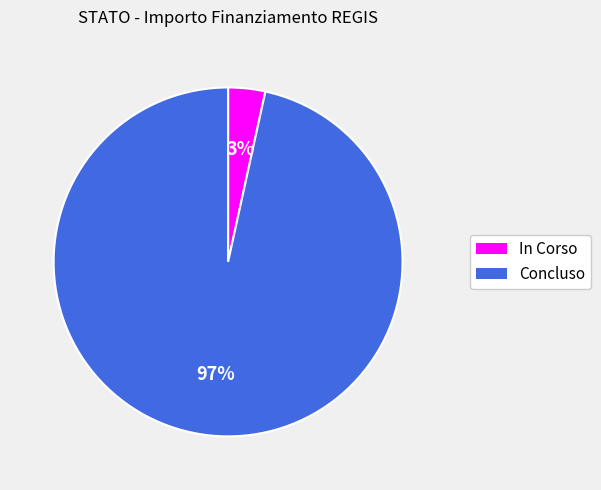

True or false: Concluso accounts for 97% of the total.

True